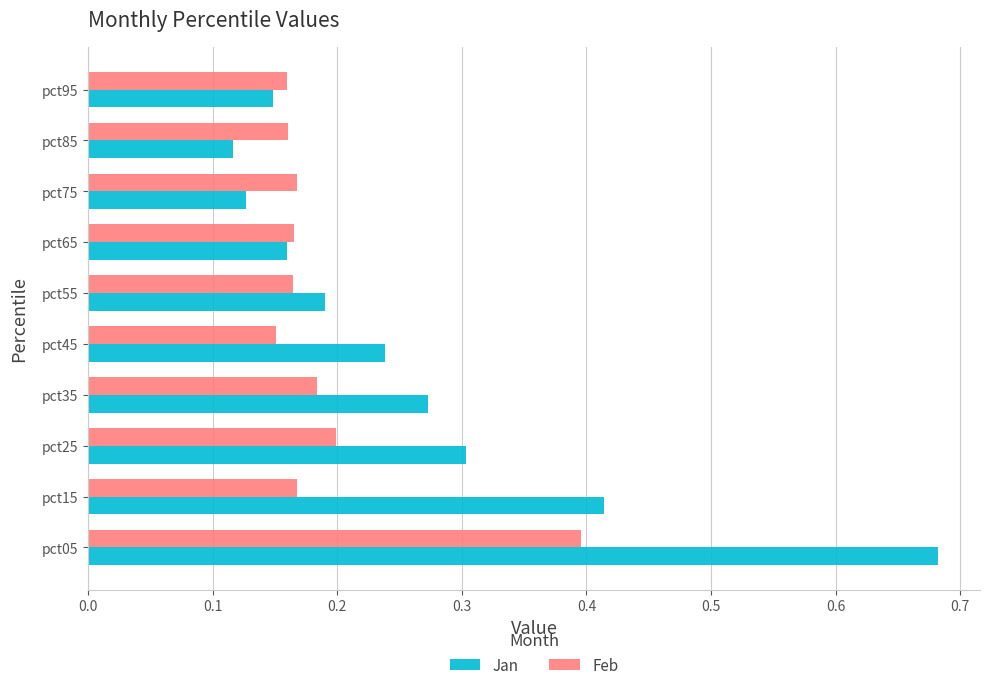

What is the sum of all Feb values?

1.9